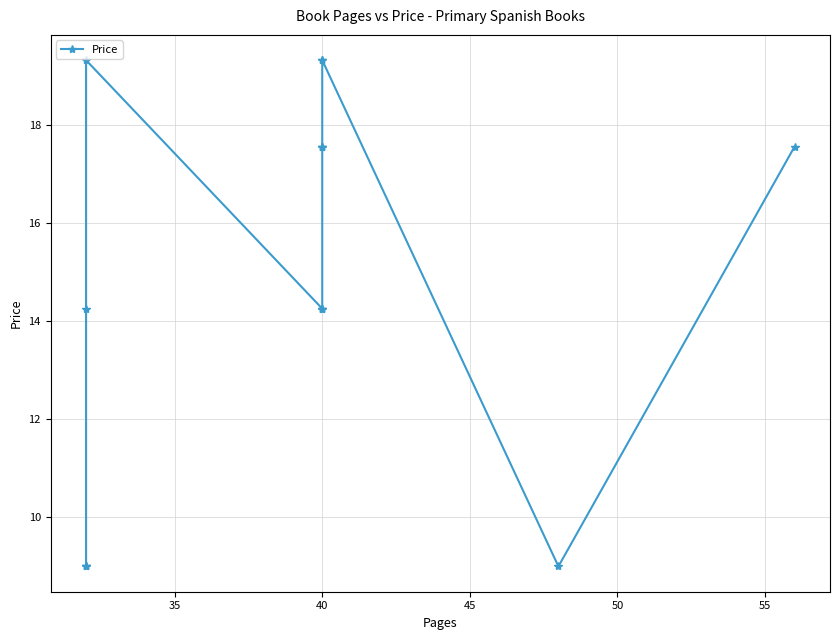

Reading left to right, extract all data points from this chart.

9.0	9.0	9.0	14.2	19.3	14.2	14.2	14.2	17.6	17.6	17.6	19.3	19.3	9.0	17.6